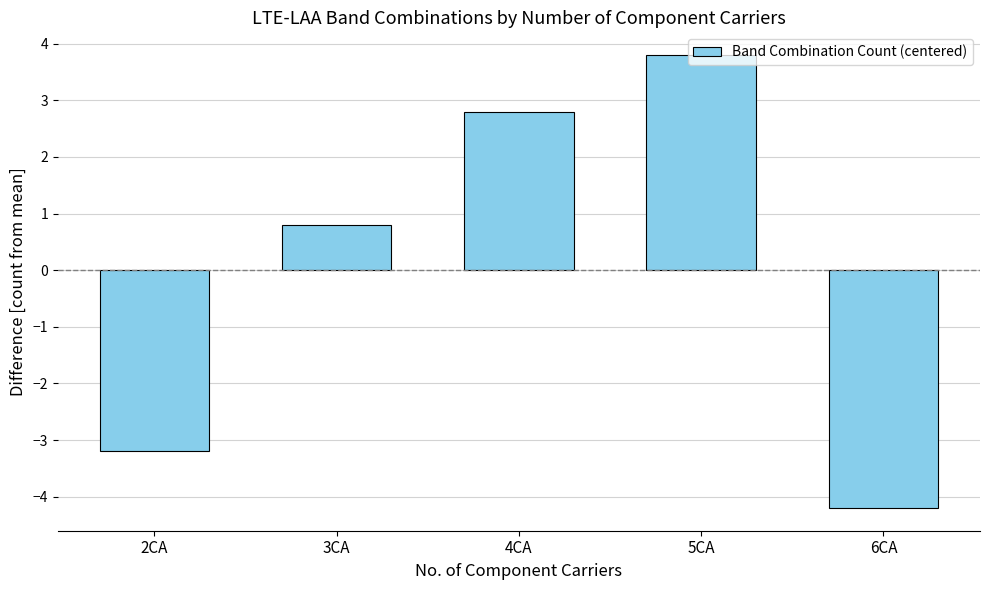

Between 4CA and 2CA, which is larger?

4CA